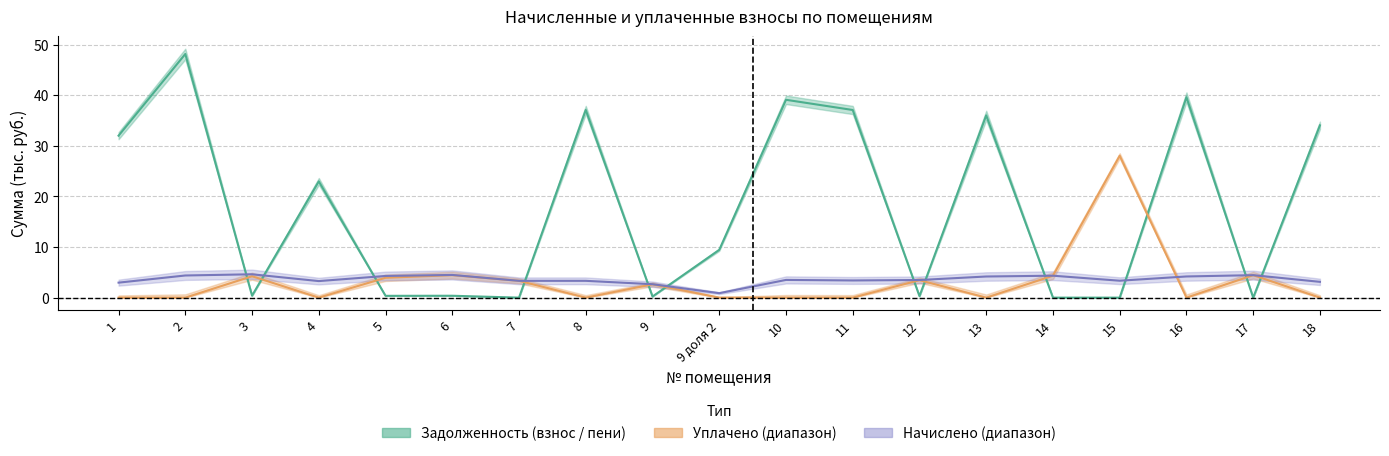

At which category is the sum across all series the highest?

2